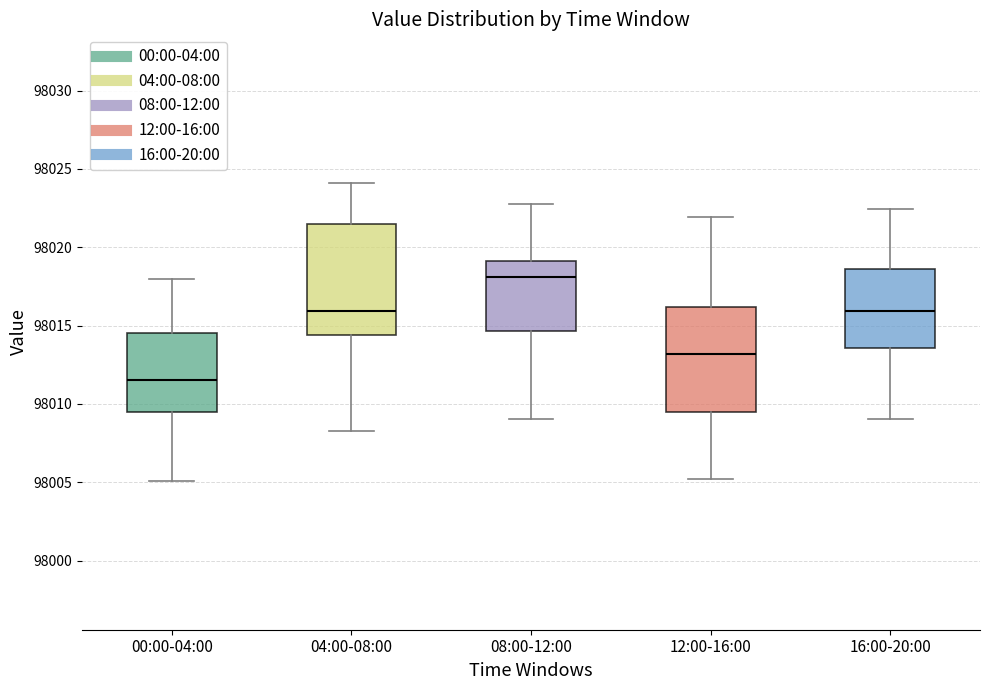

Reading left to right, read every box against the y-axis: the position of its median line, the range the box covers, and the ends of its whiskers. The values are not printed on the chart, so give them approximately, as read against the axis.

00:00-04:00: median 98011.5, box 98009.5 to 98014.5, whiskers 98005.0 to 98018.0
04:00-08:00: median 98016.0, box 98014.5 to 98021.5, whiskers 98008.5 to 98024.0
08:00-12:00: median 98018.0, box 98014.5 to 98019.0, whiskers 98009.0 to 98022.5
12:00-16:00: median 98013.0, box 98009.5 to 98016.0, whiskers 98005.0 to 98022.0
16:00-20:00: median 98016.0, box 98013.5 to 98018.5, whiskers 98009.0 to 98022.5